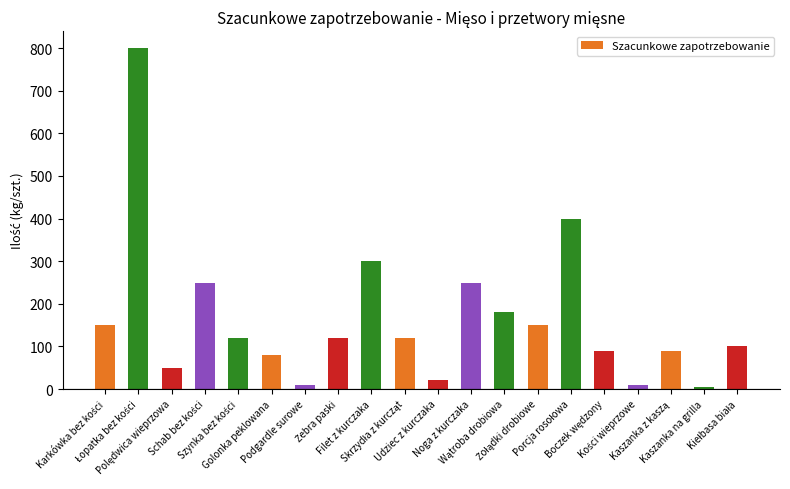

What is the greatest value displayed?

800